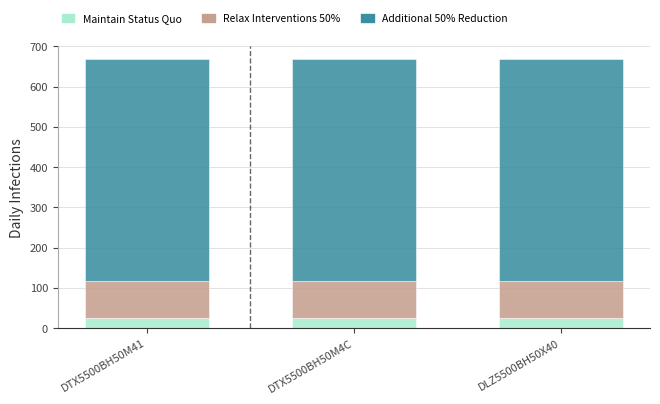

What is the lowest value of the Maintain Status Quo series?

25.7